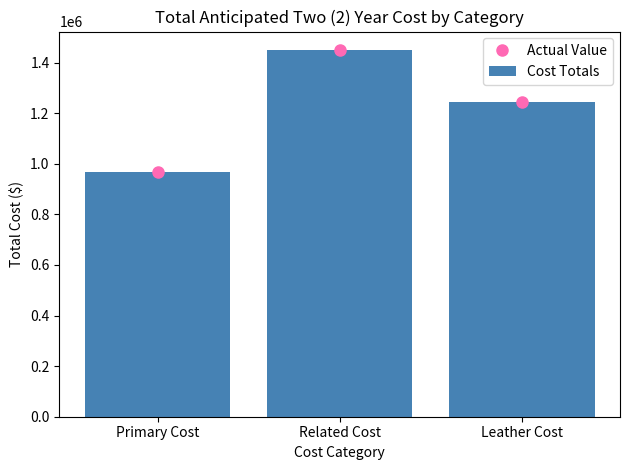

What value does the Actual Value series have at Primary Cost?

966775.0